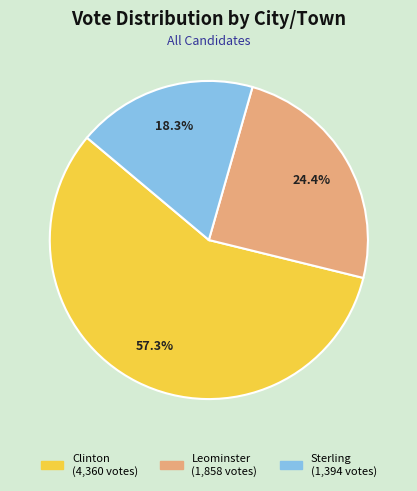

What percentage is the Clinton slice, to the nearest percent?

57%